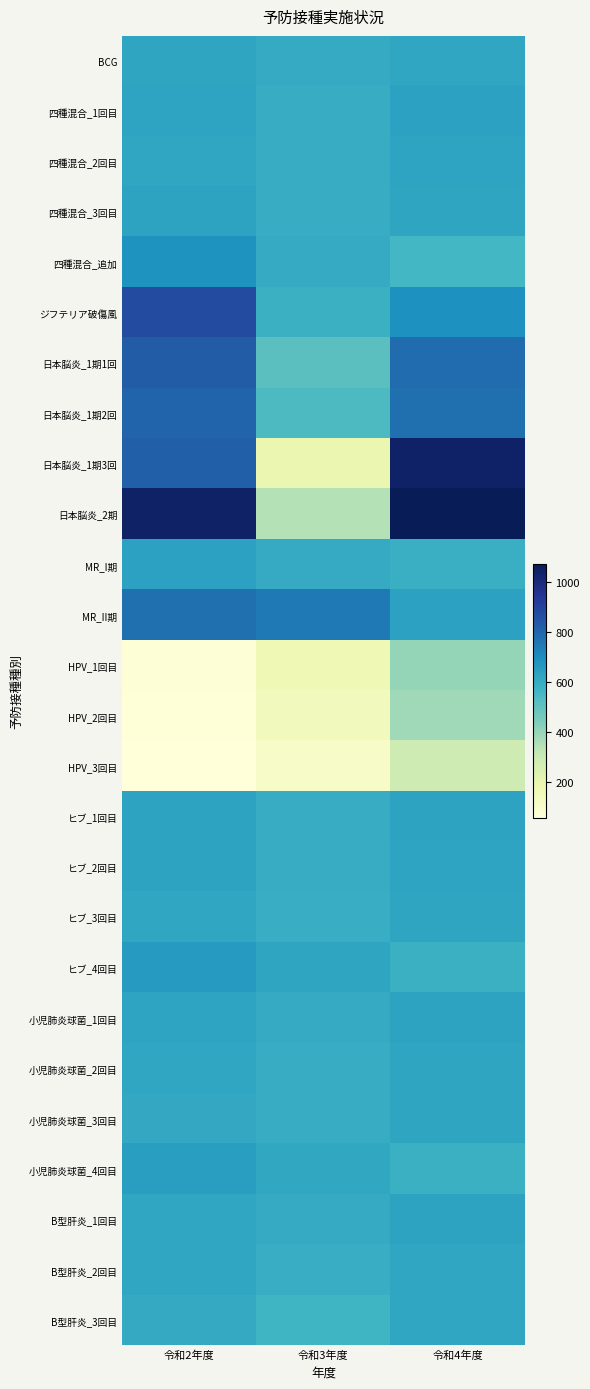

Reading left to right, transcribe all the data shown in this chart.

BCG: 令和2年度=627	令和3年度=607	令和4年度=623
四種混合_1回目: 令和2年度=629	令和3年度=601	令和4年度=637
四種混合_2回目: 令和2年度=621	令和3年度=603	令和4年度=628
四種混合_3回目: 令和2年度=634	令和3年度=601	令和4年度=627
四種混合_追加: 令和2年度=684	令和3年度=606	令和4年度=563
ジフテリア破傷風: 令和2年度=875	令和3年度=587	令和4年度=692
日本脳炎_1期1回: 令和2年度=829	令和3年度=514	令和4年度=785
日本脳炎_1期2回: 令和2年度=804	令和3年度=540	令和4年度=776
日本脳炎_1期3回: 令和2年度=814	令和3年度=191	令和4年度=1044
日本脳炎_2期: 令和2年度=1046	令和3年度=349	令和4年度=1076
MR_I期: 令和2年度=636	令和3年度=607	令和4年度=589
MR_II期: 令和2年度=777	令和3年度=752	令和4年度=637
HPV_1回目: 令和2年度=74	令和3年度=174	令和4年度=401
HPV_2回目: 令和2年度=66	令和3年度=154	令和4年度=384
HPV_3回目: 令和2年度=59	令和3年度=116	令和4年度=290
ヒブ_1回目: 令和2年度=632	令和3年度=603	令和4年度=633
ヒブ_2回目: 令和2年度=635	令和3年度=601	令和4年度=628
ヒブ_3回目: 令和2年度=623	令和3年度=599	令和4年度=624
ヒブ_4回目: 令和2年度=661	令和3年度=625	令和4年度=586
小児肺炎球菌_1回目: 令和2年度=628	令和3年度=604	令和4年度=633
小児肺炎球菌_2回目: 令和2年度=623	令和3年度=600	令和4年度=627
小児肺炎球菌_3回目: 令和2年度=614	令和3年度=600	令和4年度=627
小児肺炎球菌_4回目: 令和2年度=649	令和3年度=616	令和4年度=587
B型肝炎_1回目: 令和2年度=622	令和3年度=604	令和4年度=633
B型肝炎_2回目: 令和2年度=621	令和3年度=599	令和4年度=621
B型肝炎_3回目: 令和2年度=610	令和3年度=573	令和4年度=620